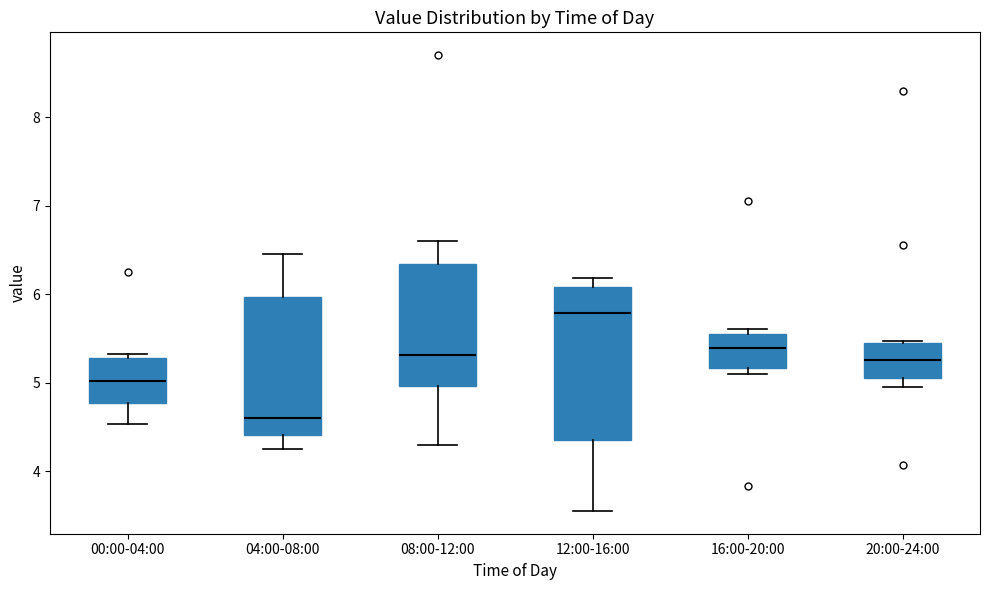

Which box's median line is the highest?

12:00-16:00